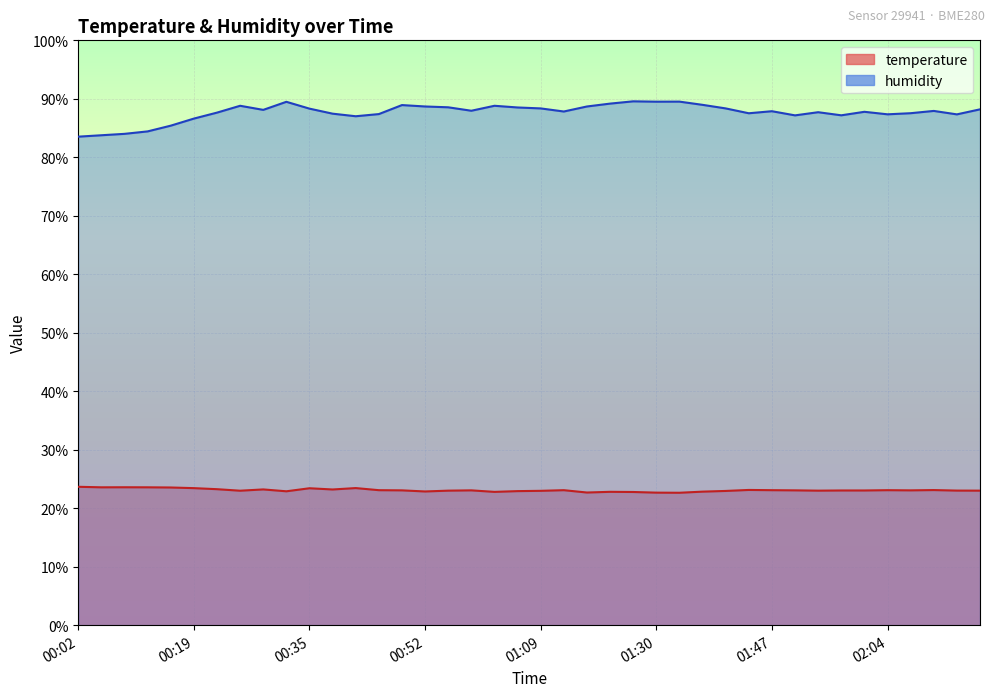

List the series in order of their overall mean, lowest first.

temperature, humidity